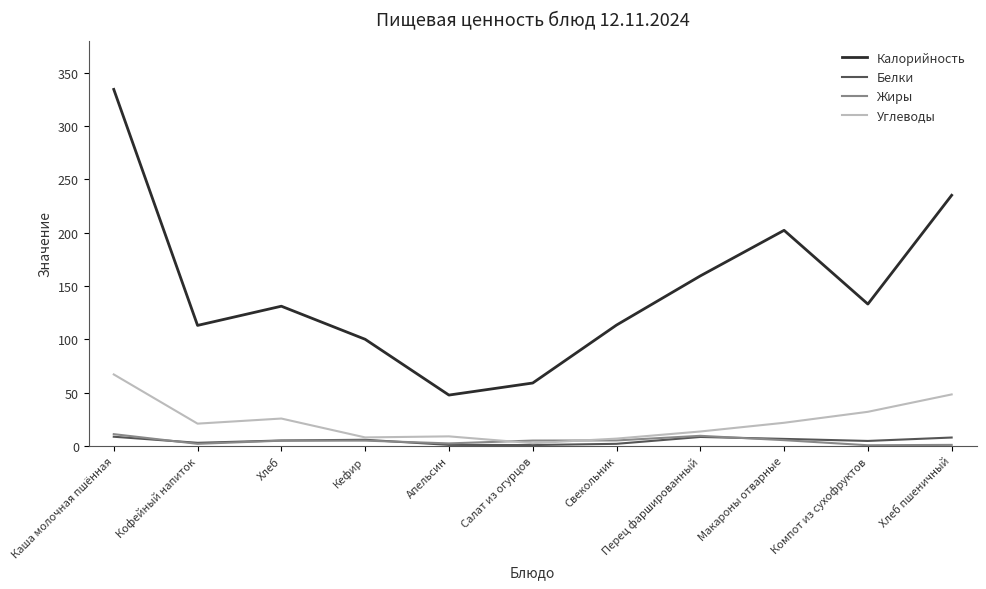

How many distinct data groups are displayed?

4